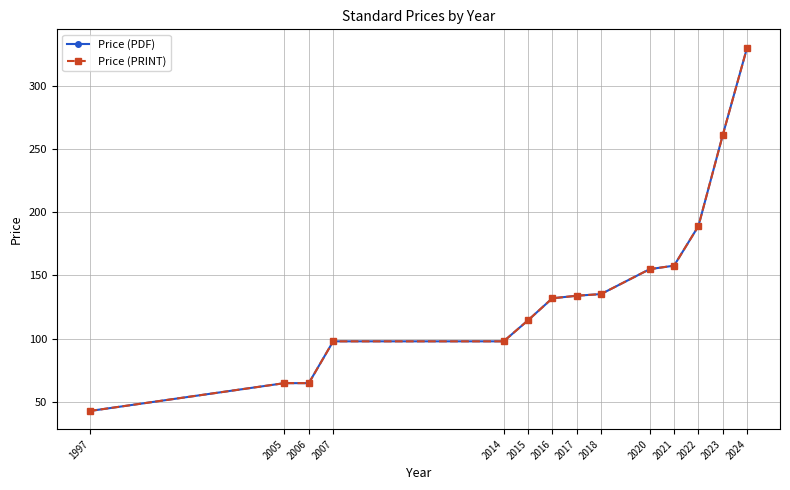

Is this an area chart (filled region under the line)?

No